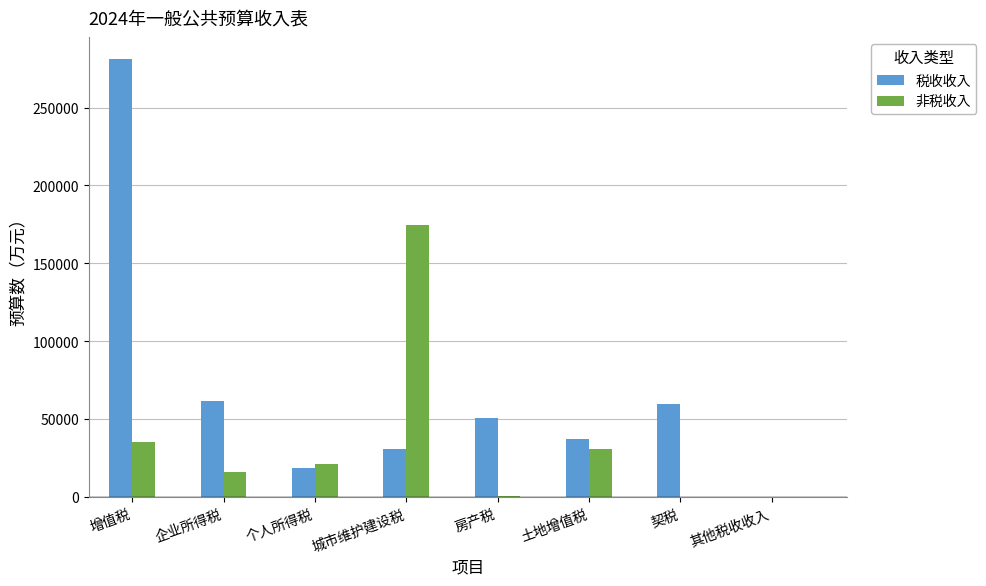

What is the sum of the 税收收入 values at 契税 and 个人所得税?

79000